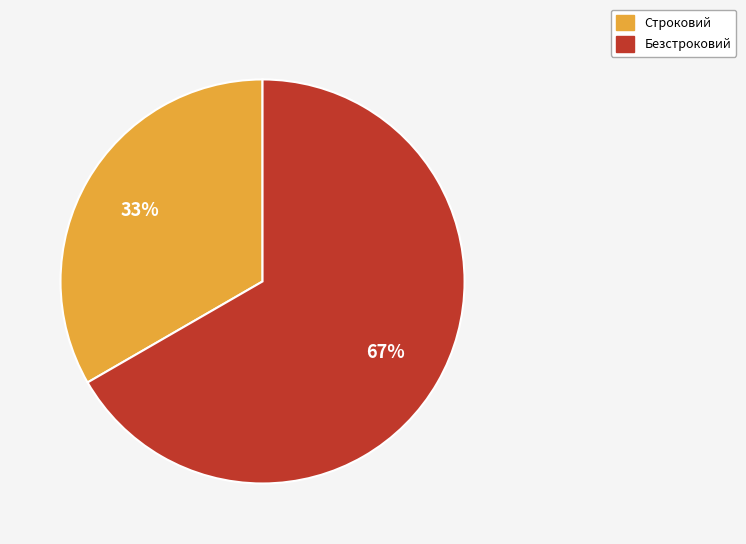

Between Безстроковий and Строковий, which is larger?

Безстроковий